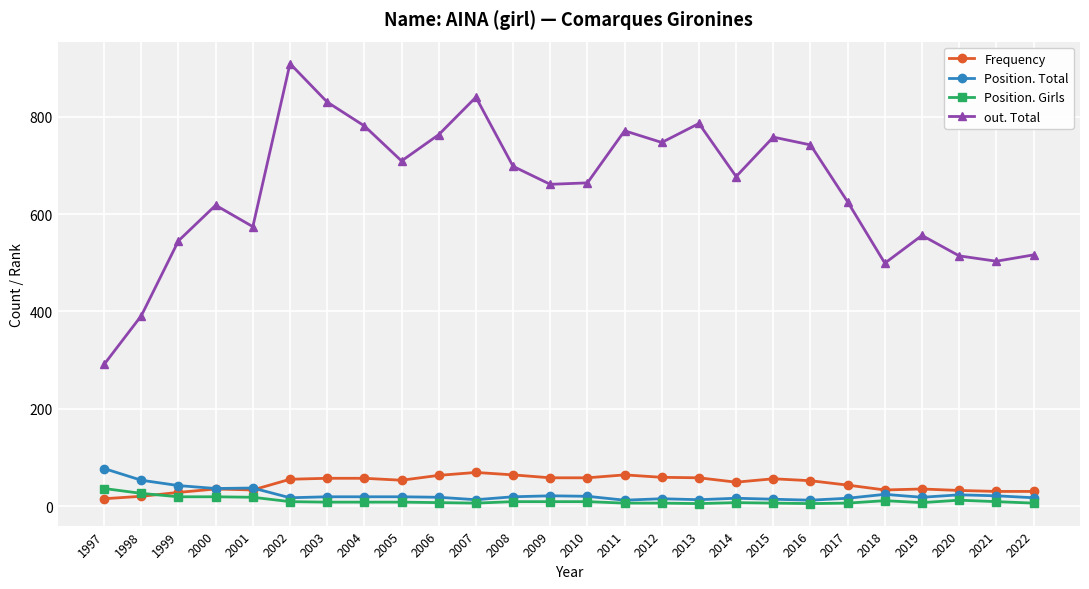

How many interior local valleys does the out. Total series have?

7